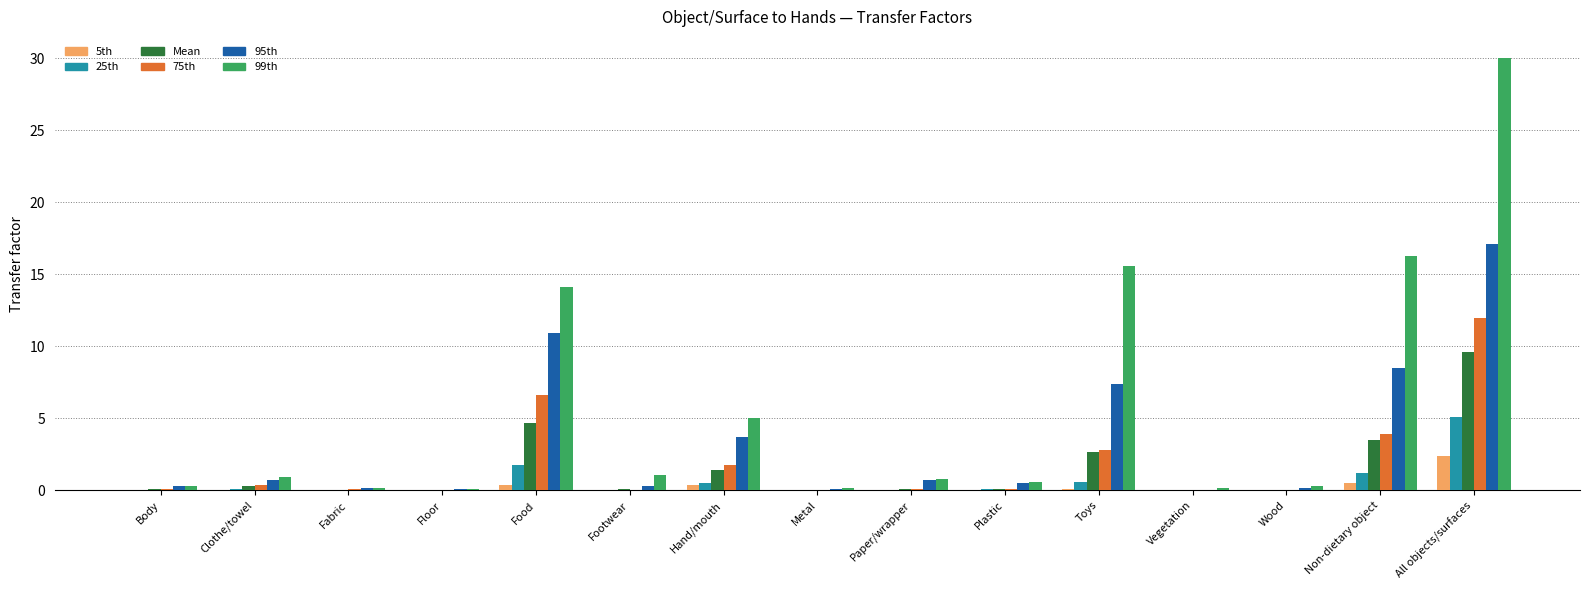

What is the sum of the 99th values at Fabric and Clothe/towel?

1.1